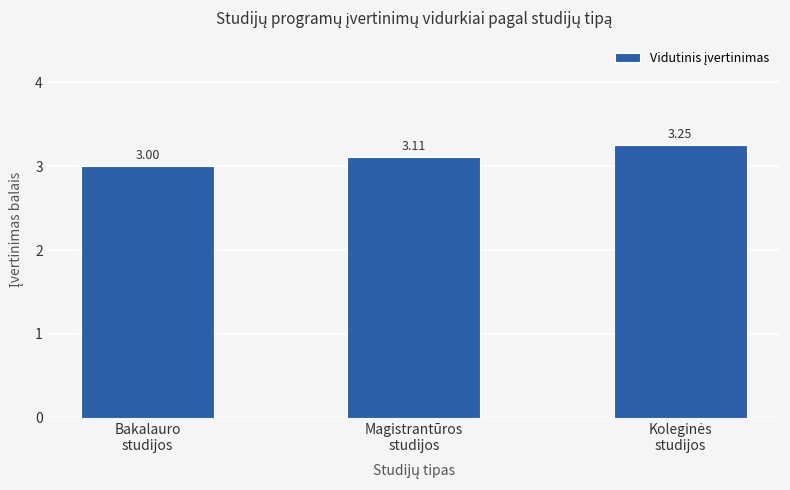

What is the approximate value at Bakalauro
studijos?

3.0